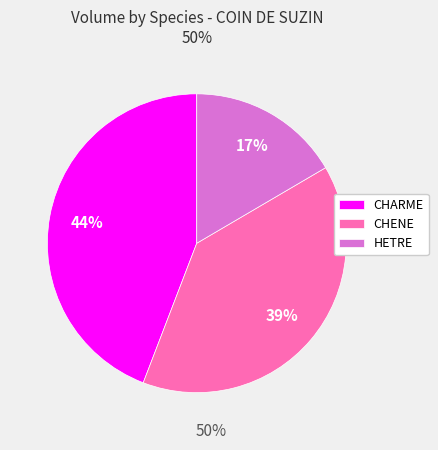

True or false: HETRE accounts for 17% of the total.

True